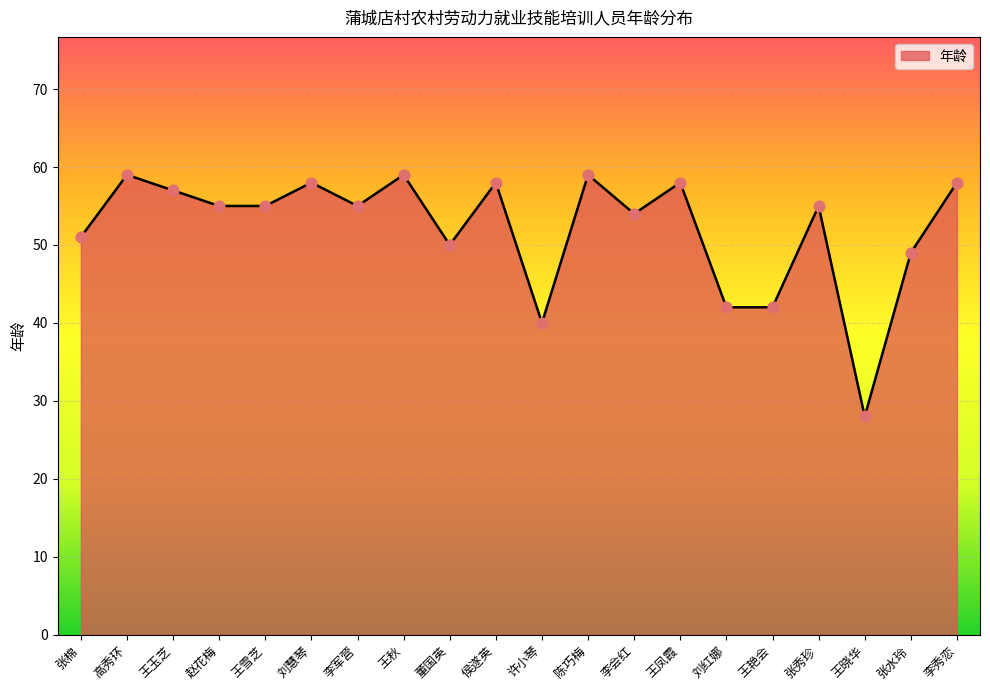

What is the change in value from 王玉芝 to 李军营?

-2